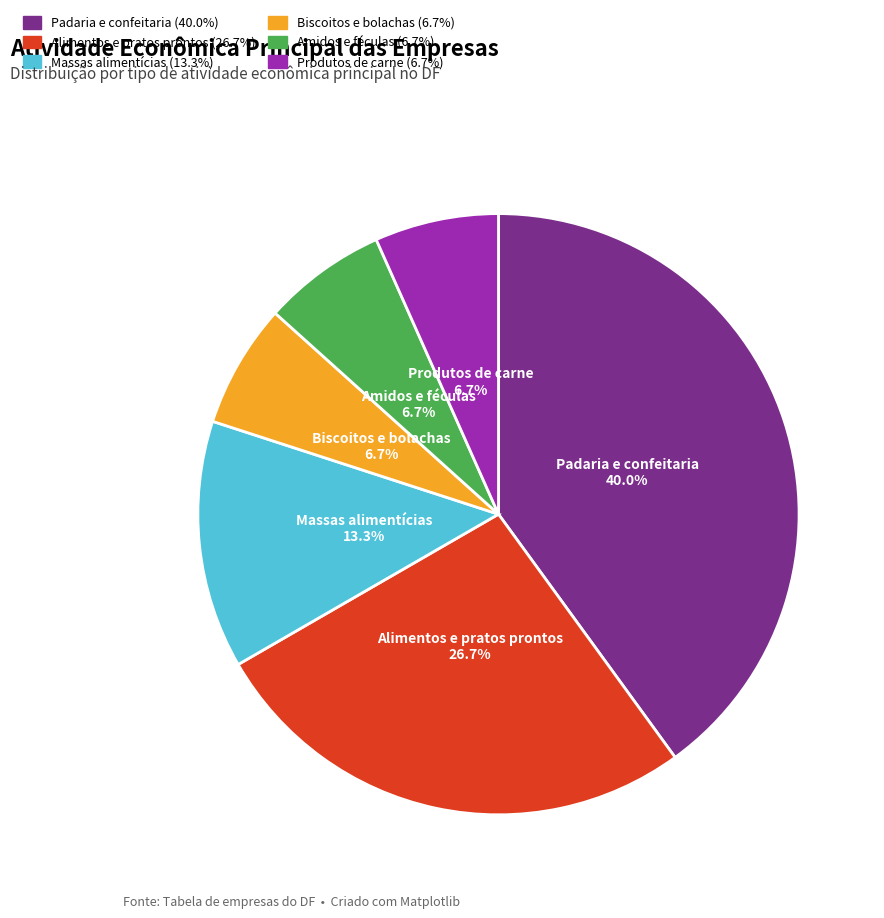

Does any single category account for the majority?

No